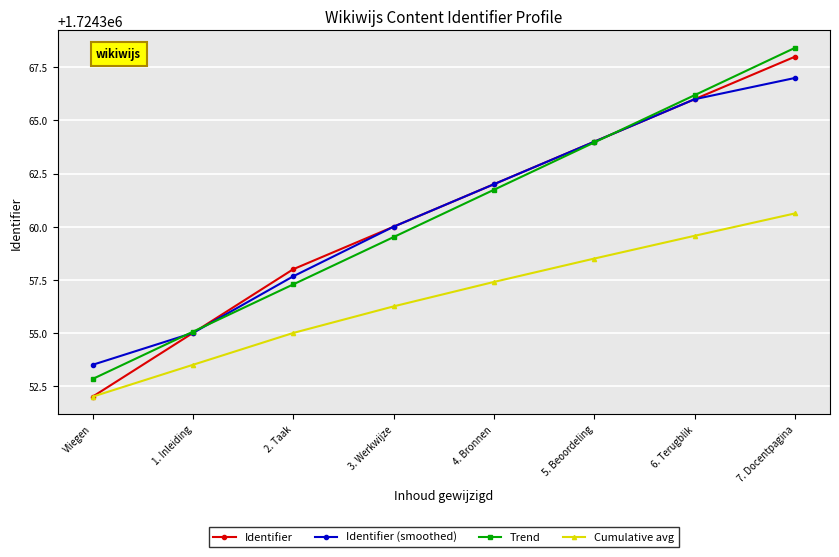

What is the total value across all series at 3. Werkwijze?

6897435.8